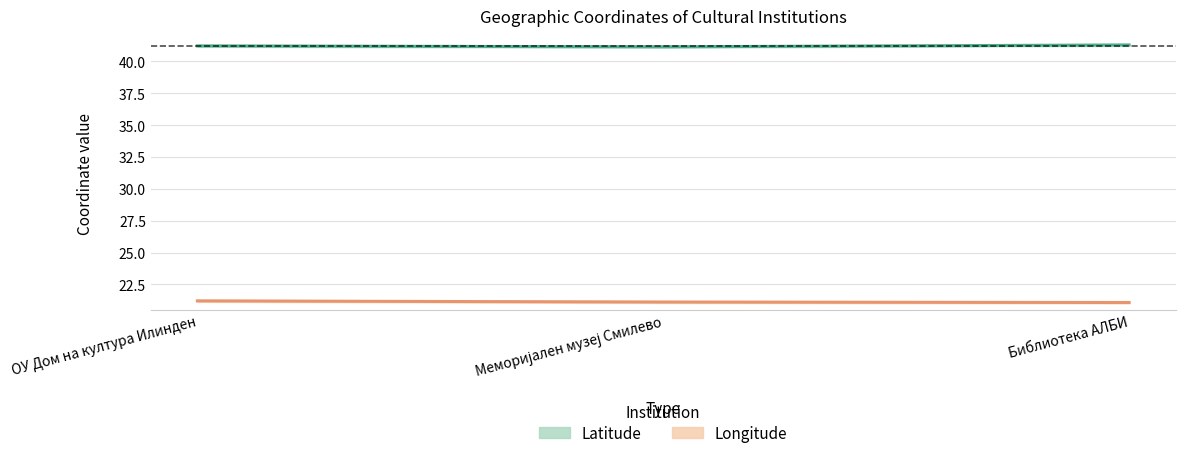

Which series changed the most between Меморијален музеј Смилево and Библиотека АЛБИ?

latitude